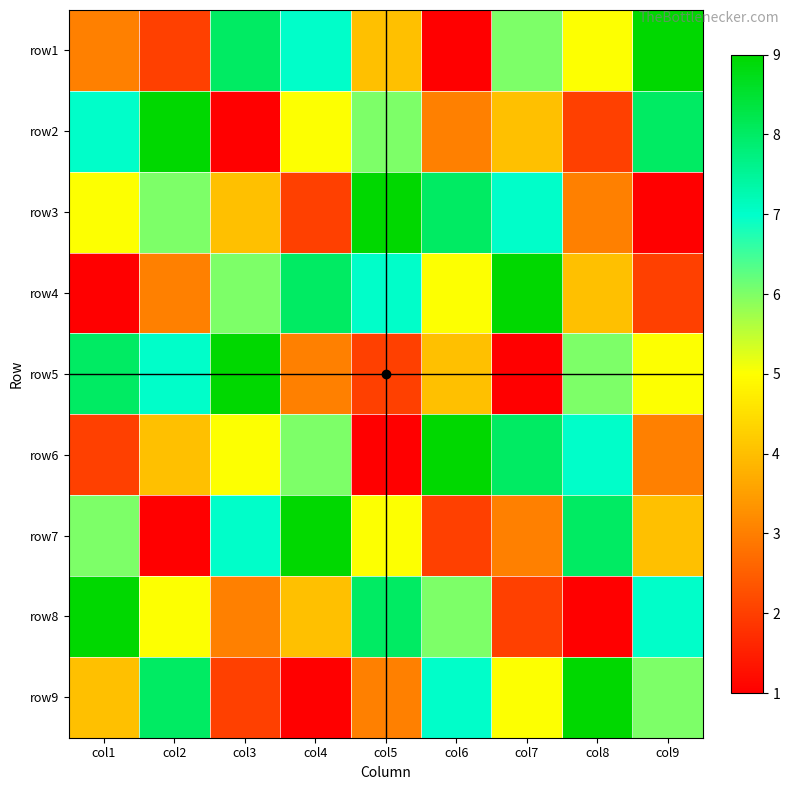

List the series in order of their peak value, lowest first.

row1, row2, row3, row4, row5, row6, row7, row8, row9